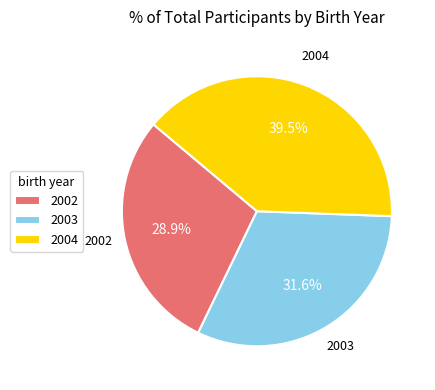

Which has a higher value, 2004 or 2002?

2004